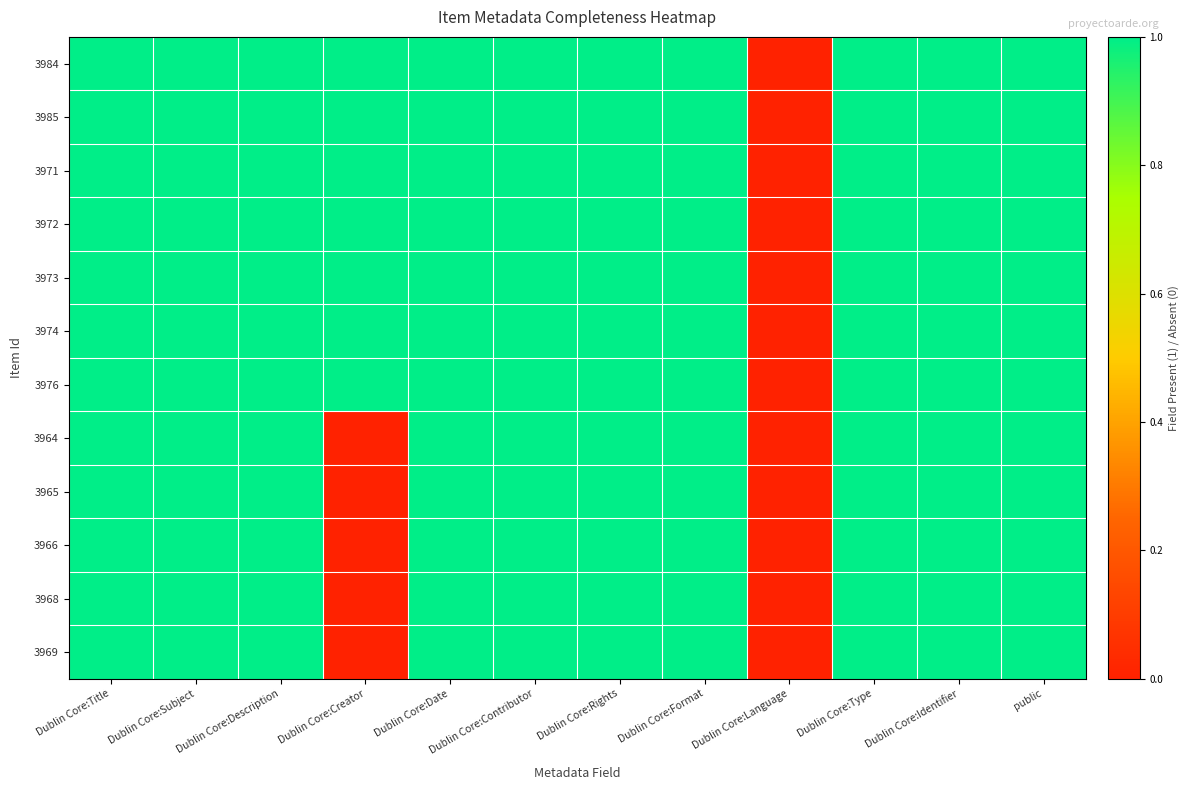

At Dublin Core:Title, list the series in order from smallest to largest.

3984, 3985, 3971, 3972, 3973, 3974, 3976, 3964, 3965, 3966, 3968, 3969